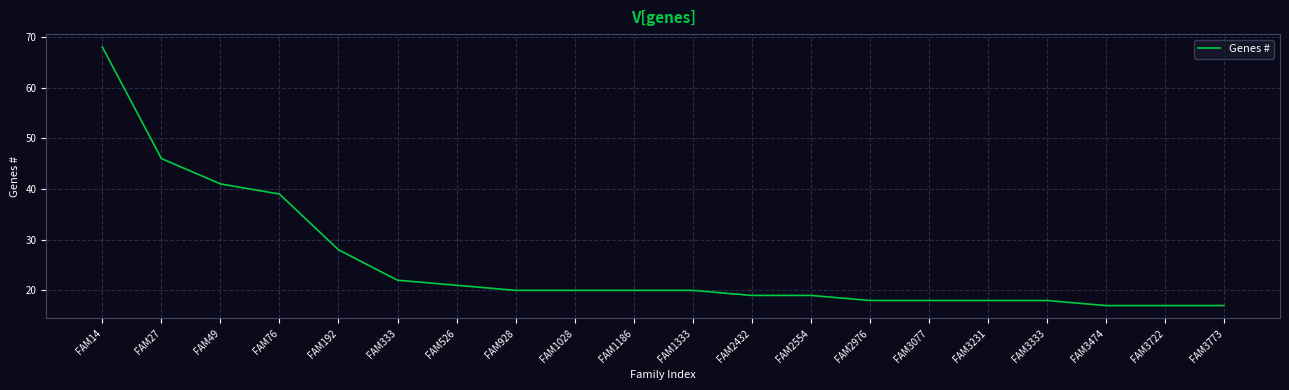

What is the minimum value shown in the chart?

17